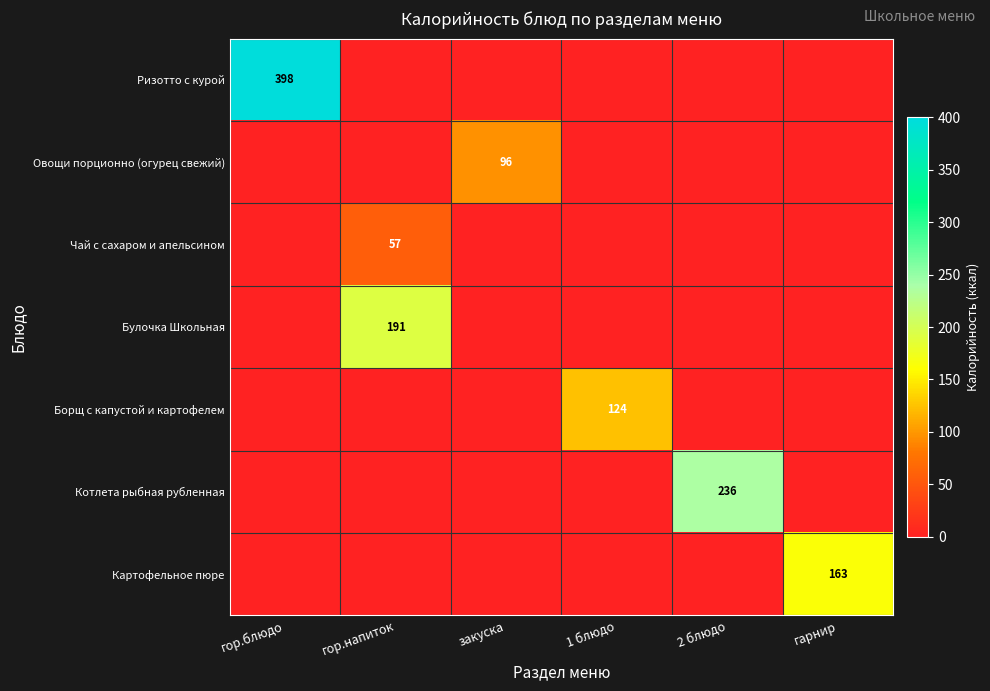

The Борщ с капустой и картофелем series shows 124 at 1 блюдо. True or false?

True